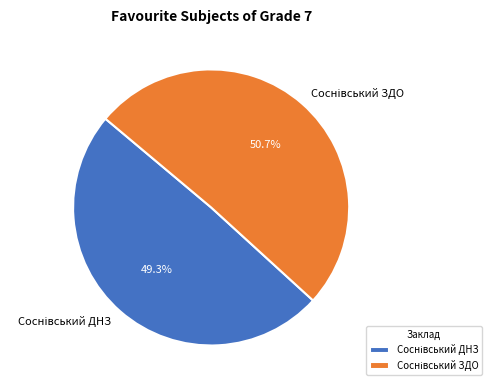

Does any single category account for the majority?

Yes